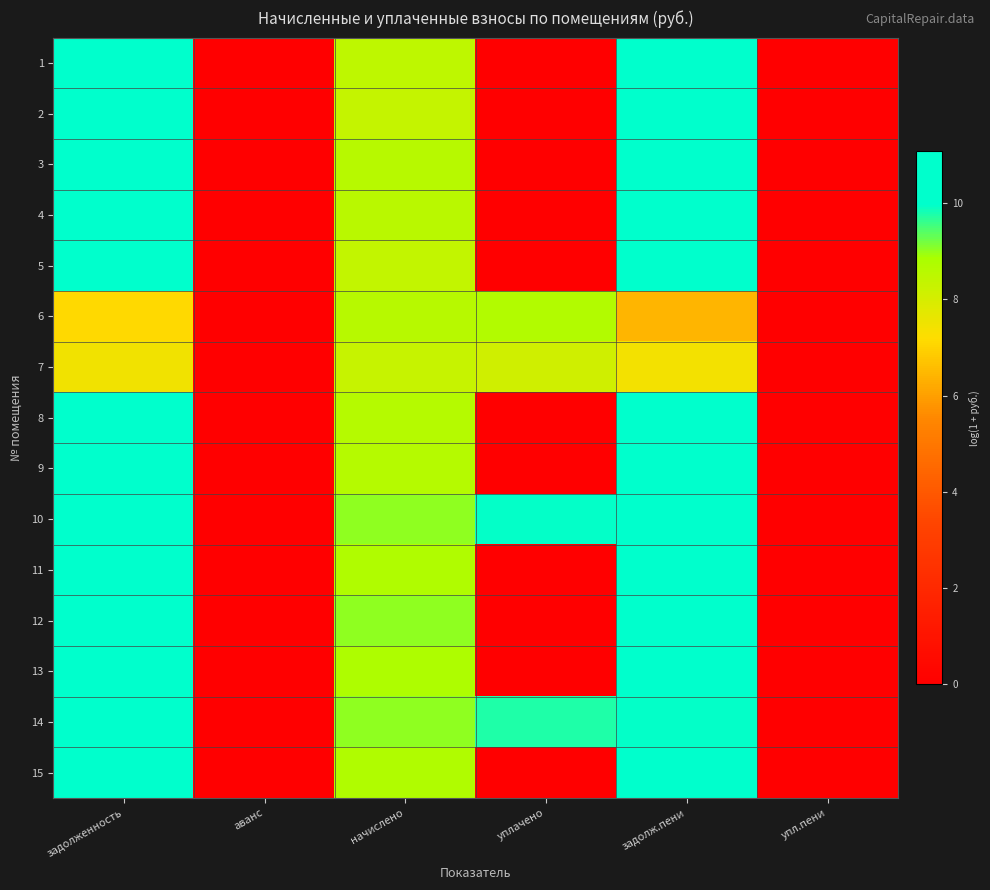

Reading right to left, transcribe all the data shown in this chart.

1: упл.пени=0.0	задолж.пени=10.6	уплачено=0.0	начислено=8.5	аванс=0.0	задолженность=10.6
2: упл.пени=0.0	задолж.пени=10.4	уплачено=0.0	начислено=8.3	аванс=0.0	задолженность=10.3
3: упл.пени=0.0	задолж.пени=10.7	уплачено=0.0	начислено=8.6	аванс=0.0	задолженность=10.7
4: упл.пени=0.0	задолж.пени=10.7	уплачено=0.0	начислено=8.6	аванс=0.0	задолженность=10.7
5: упл.пени=0.0	задолж.пени=10.4	уплачено=0.0	начислено=8.4	аванс=0.0	задолженность=10.4
6: упл.пени=0.0	задолж.пени=6.4	уплачено=8.7	начислено=8.6	аванс=0.0	задолженность=7.1
7: упл.пени=0.0	задолж.пени=7.4	уплачено=8.1	начислено=8.3	аванс=0.0	задолженность=7.5
8: упл.пени=0.0	задолж.пени=10.1	уплачено=0.0	начислено=8.6	аванс=0.0	задолженность=10.1
9: упл.пени=0.0	задолж.пени=10.0	уплачено=0.0	начислено=8.6	аванс=0.0	задолженность=10.0
10: упл.пени=0.0	задолж.пени=10.8	уплачено=9.9	начислено=9.0	аванс=0.0	задолженность=11.1
11: упл.пени=0.0	задолж.пени=10.3	уплачено=0.0	начислено=8.7	аванс=0.0	задолженность=10.2
12: упл.пени=0.0	задолж.пени=10.3	уплачено=0.0	начислено=9.0	аванс=0.0	задолженность=10.2
13: упл.пени=0.0	задолж.пени=10.9	уплачено=0.0	начислено=8.8	аванс=0.0	задолженность=10.9
14: упл.пени=0.0	задолж.пени=9.9	уплачено=9.8	начислено=9.0	аванс=0.0	задолженность=10.1
15: упл.пени=0.0	задолж.пени=10.9	уплачено=0.0	начислено=8.7	аванс=0.0	задолженность=10.8